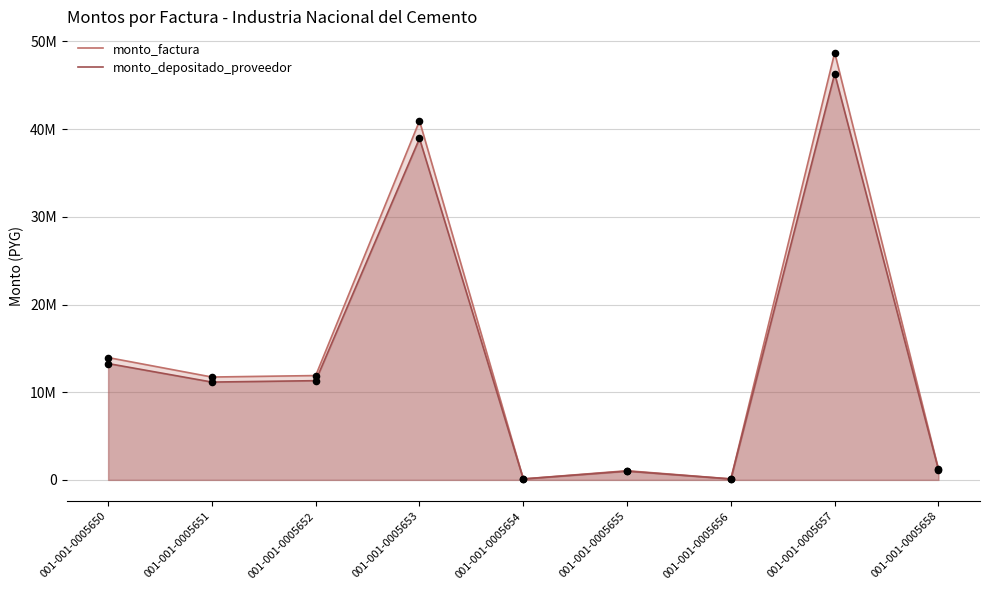

Is the value of monto_factura at 001-001-0005650 greater than the value of monto_depositado_proveedor at 001-001-0005651?

Yes